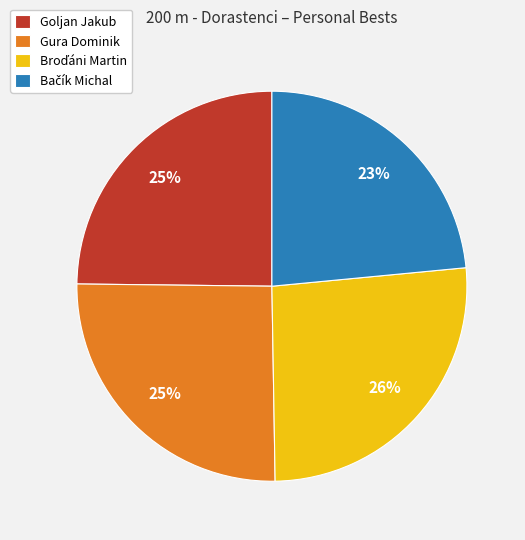

To the nearest percent, what is the difference between the largest and smallest slice percentages?

3%